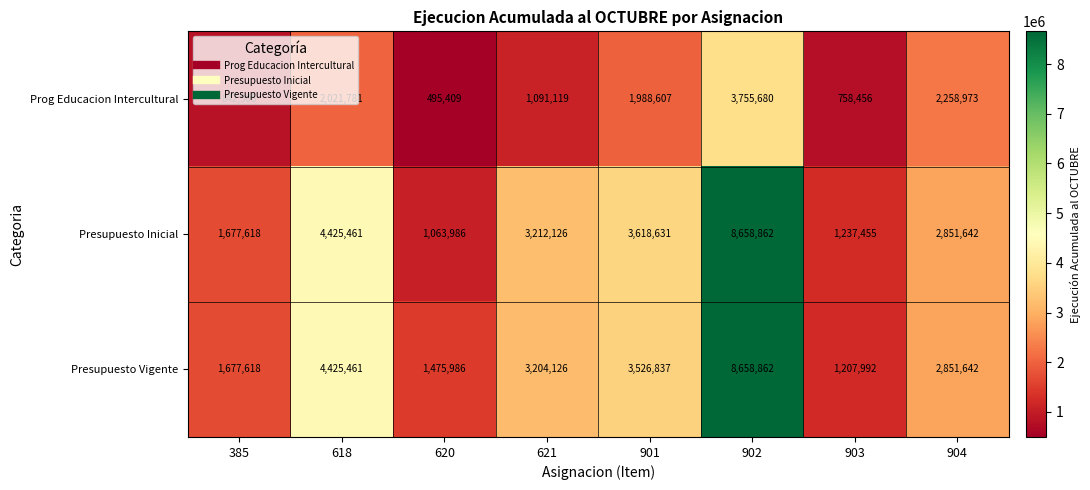

What is the sum of the Presupuesto Vigente values at 385 and 904?

4529260